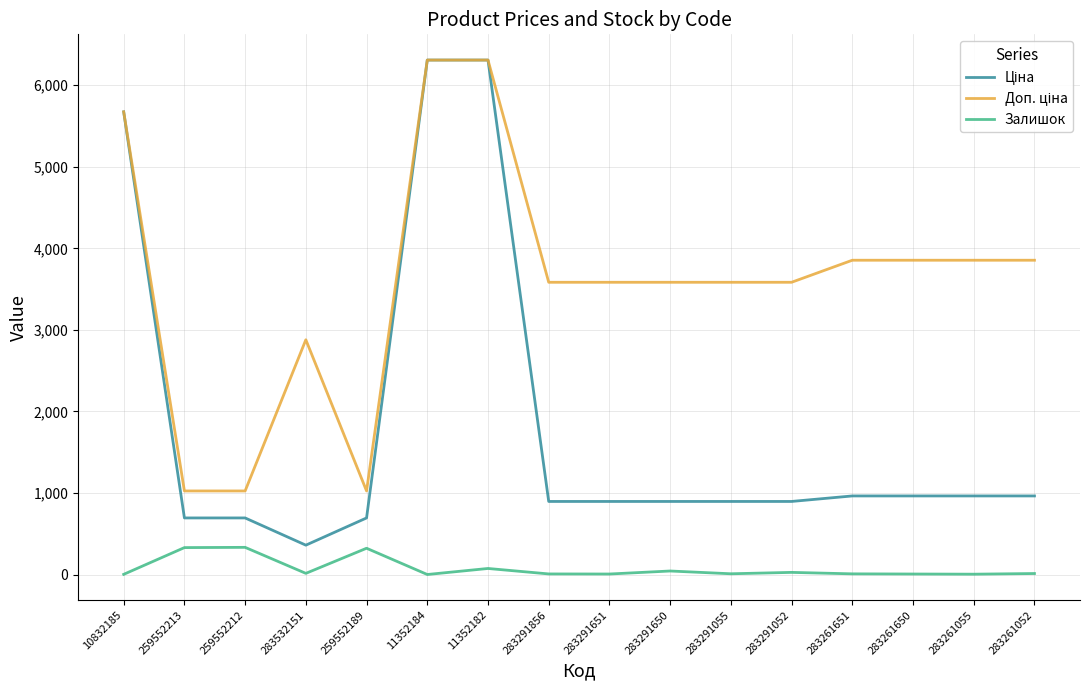

What position from the left is 283291650?

10